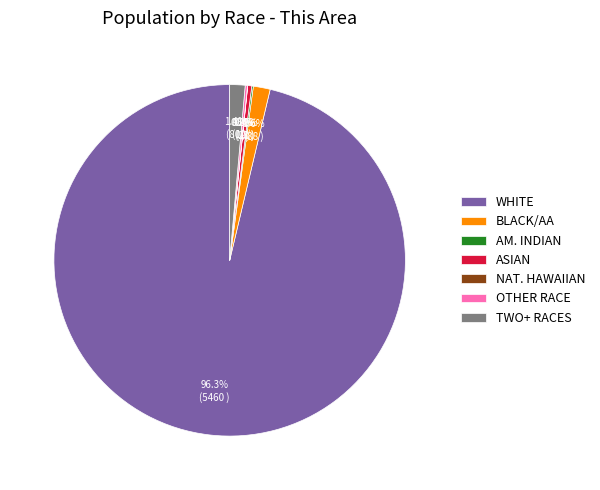

What is the largest slice in the pie chart?

WHITE